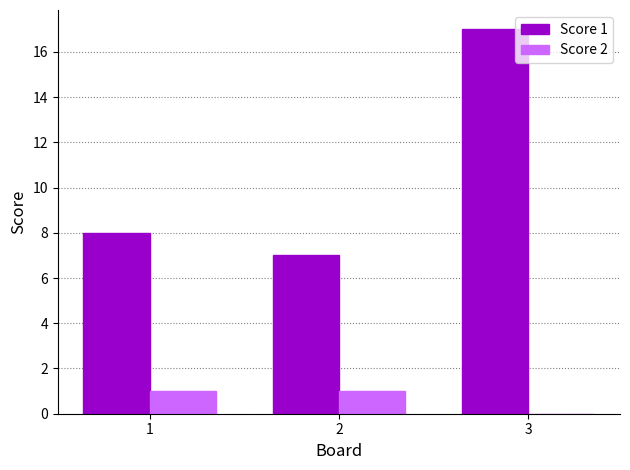

Reading left to right, what are all the values shown in this chart?

Score 1: 1=8	2=7	3=17
Score 2: 1=1	2=1	3=0